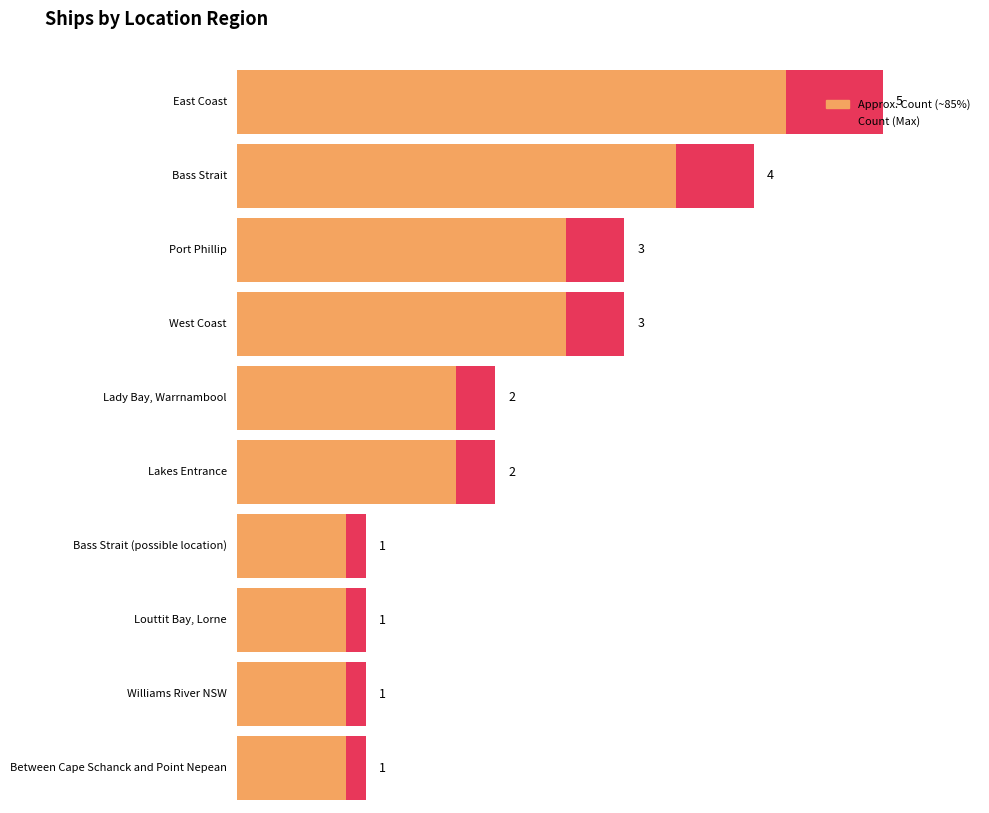

List the labels in order of value, largest first.

East Coast, Bass Strait, Port Phillip, West Coast, Lady Bay, Warrnambool, Lakes Entrance, Bass Strait (possible location), Louttit Bay, Lorne, Williams River NSW, Between Cape Schanck and Point Nepean